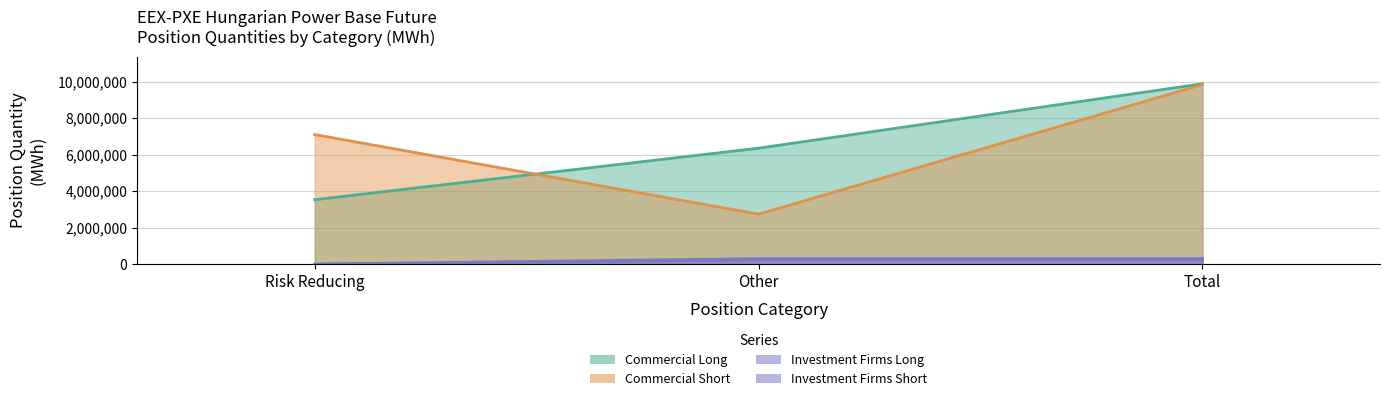

What are all the series names shown in the legend?

Commercial Long, Commercial Short, Investment Firms Long, Investment Firms Short